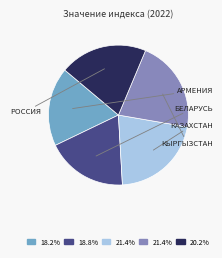

Does any single category account for the majority?

No